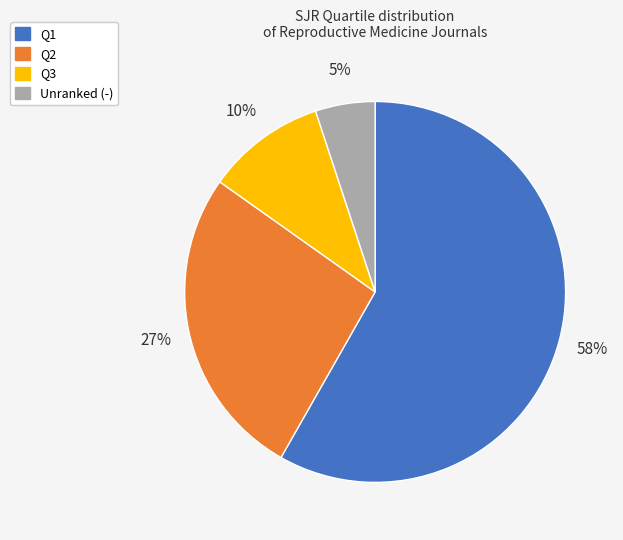

To the nearest percent, what is the average slice percentage?

25%